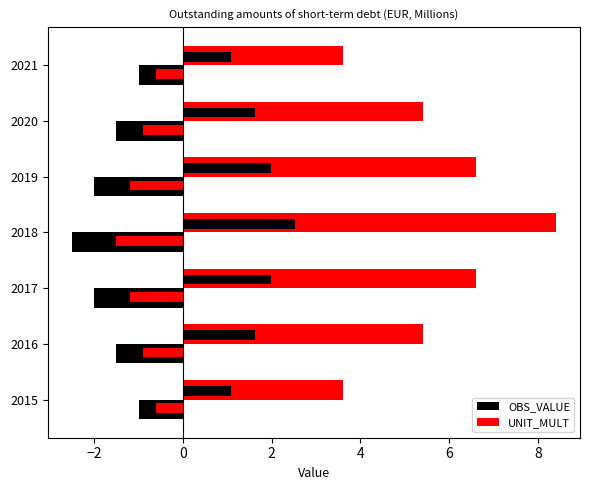

Count the OBS_VALUE values in the range -2 to -1.

6